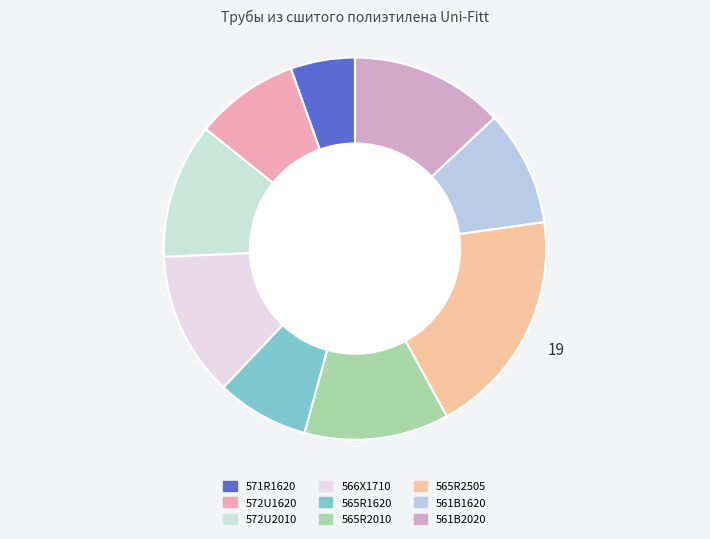

Approximately how many times larger is the value at 565R2010 compared to 561B1620?

1.3